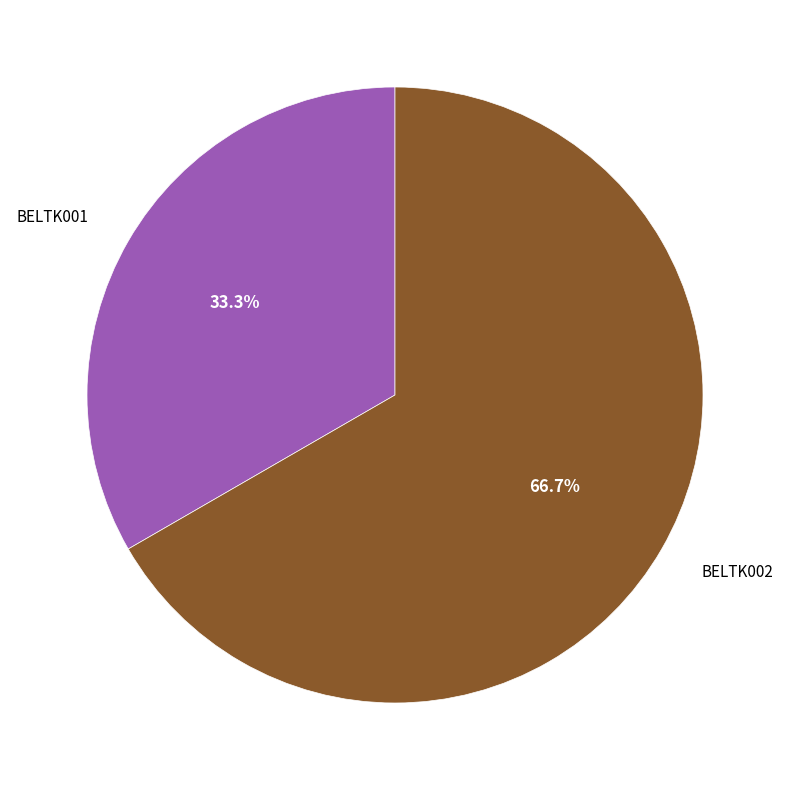

Is BELTK001 the majority of the pie?

No